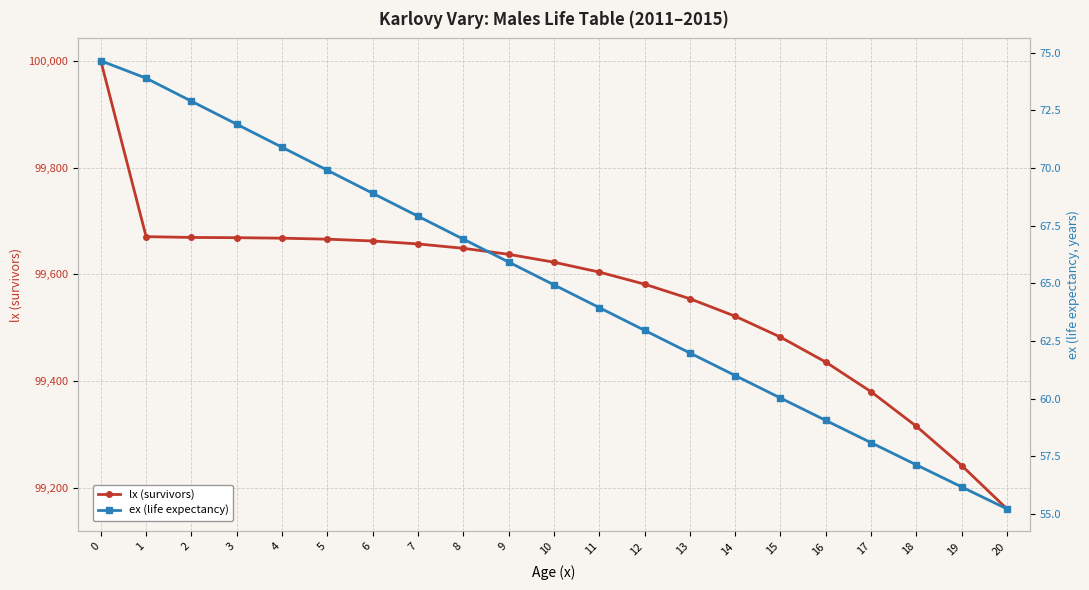

True or false: lx (survivors) has a value of 99637.3 at 9.

True